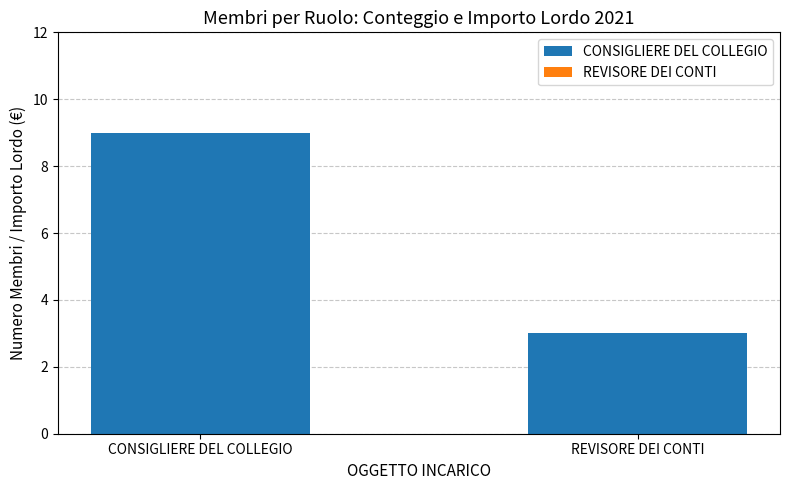

What is the label of the 1st bar from the right?

REVISORE DEI CONTI